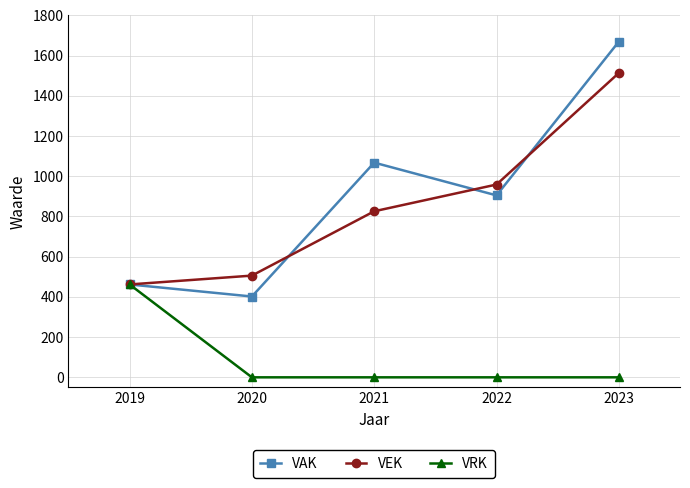

Which series has the widest spread of values?

VAK